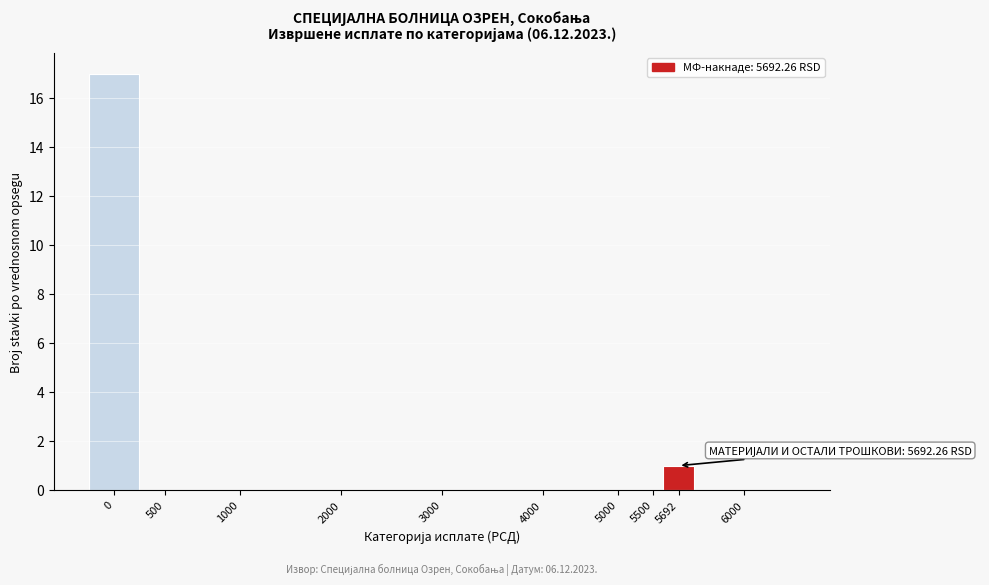

Reading right to left, extract all data points from this chart.

6000=0	5692=1	5500=0	5000=0	4000=0	3000=0	2000=0	1000=0	500=0	0=17